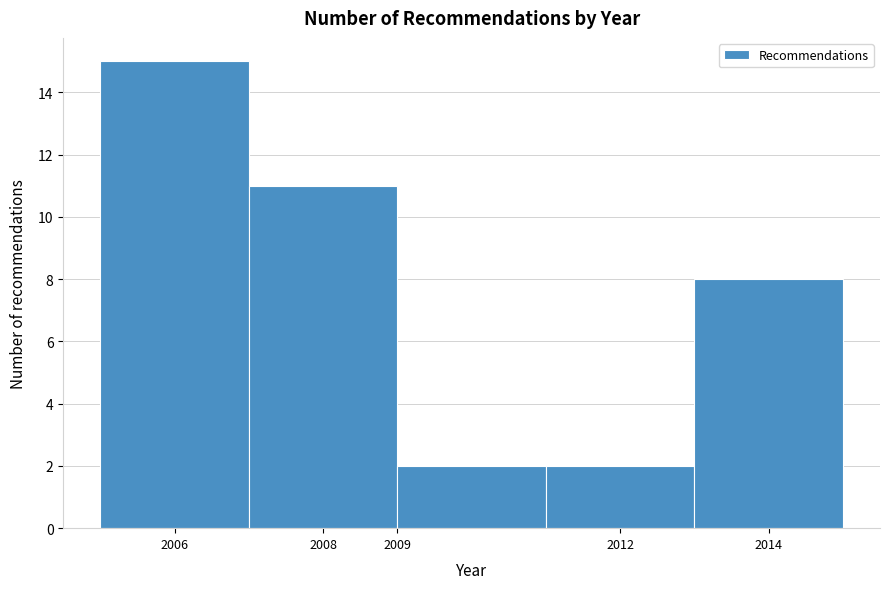

Reading left to right, transcribe this chart: for each bar, give the range it covers on the x-axis and its height. The values are not printed on the chart, so give them approximately, as read against the axis.

2005 to 2007: 15
2007 to 2009: 11
2009 to 2011: 2
2011 to 2013: 2
2013 to 2015: 8